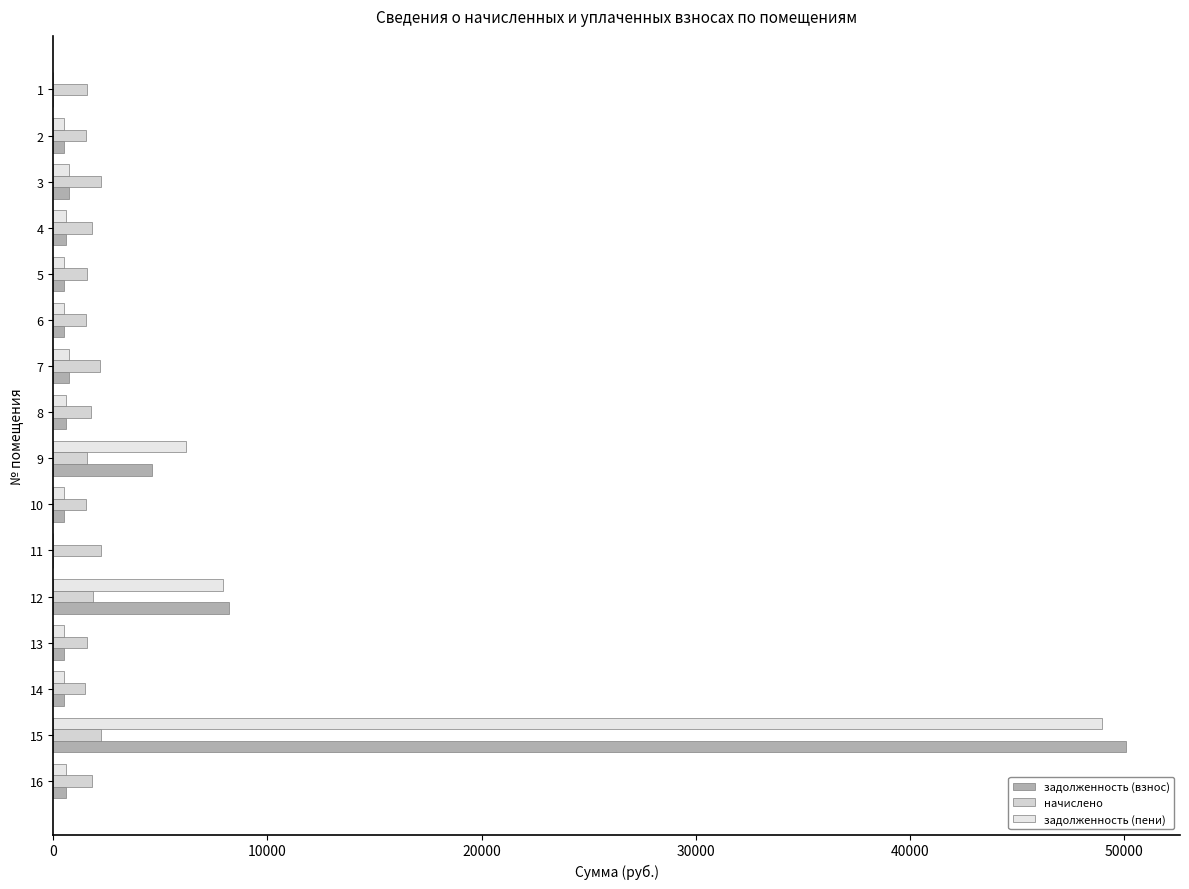

Reading left to right, transcribe all the data shown in this chart.

задолженность (взнос): 597.3	50113.0	492.8	519.7	8218.0	0.0	516.2	4613.9	593.6	734.9	510.0	523.5	609.6	738.6	515.0	0.0
начислено: 1791.9	2208.5	1478.5	1559.6	1839.8	2208.5	1548.5	1563.3	1780.8	2204.8	1530.1	1570.7	1828.7	2215.9	1544.8	1567.0
задолженность (пени): 597.3	48964.0	492.8	519.0	7944.7	0.0	516.2	6177.1	593.6	734.9	510.0	523.5	609.6	738.6	515.0	0.0